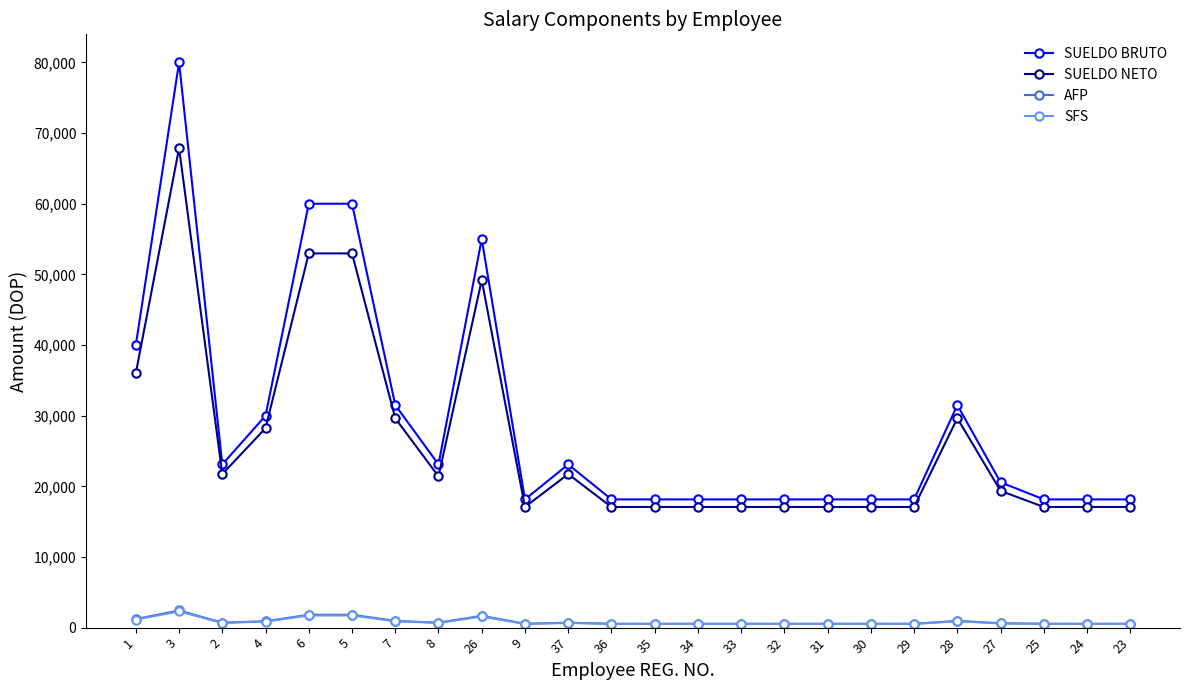

Which series has the largest range (max minus min)?

SUELDO BRUTO